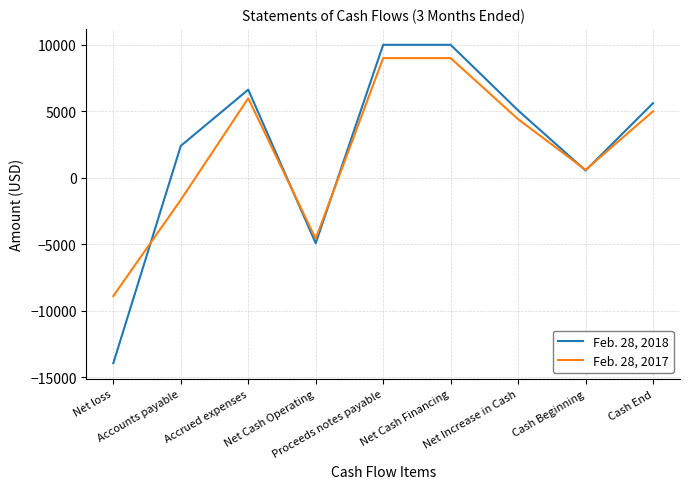

The Feb. 28, 2018 series shows 5605 at Cash End. True or false?

True